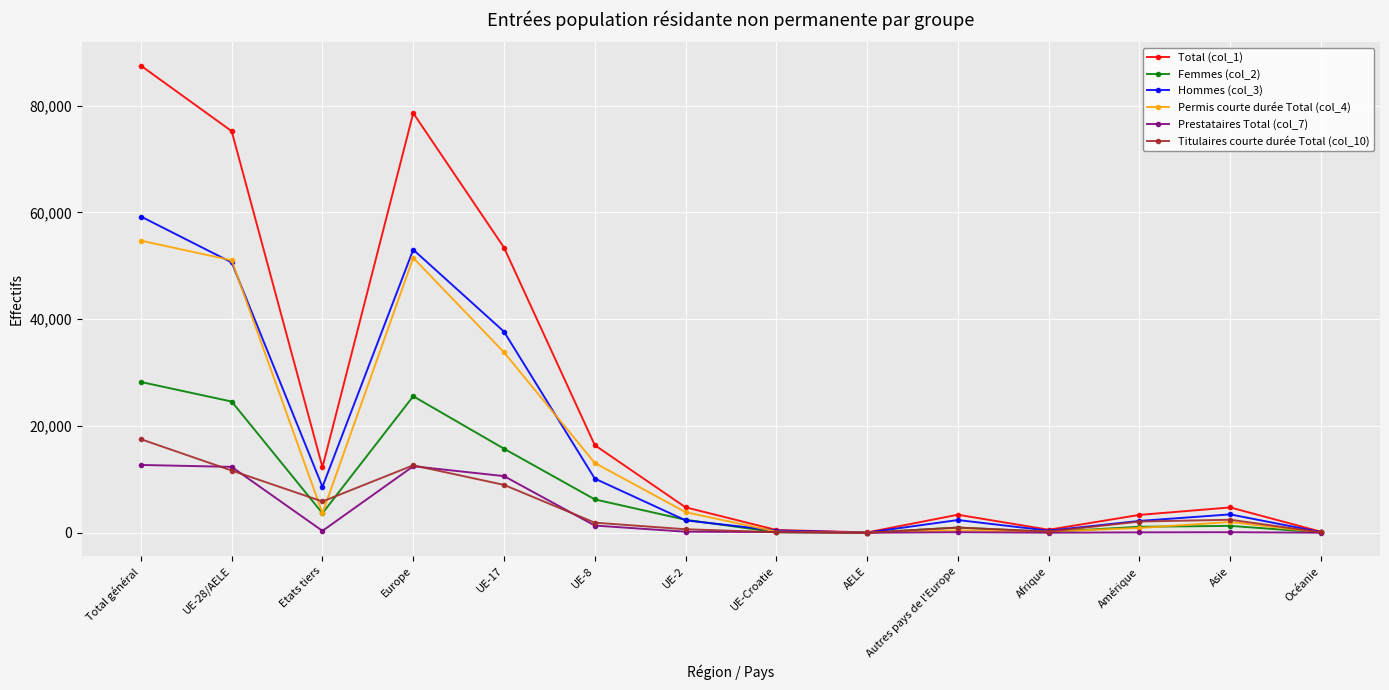

How many lines are shown in the chart?

6